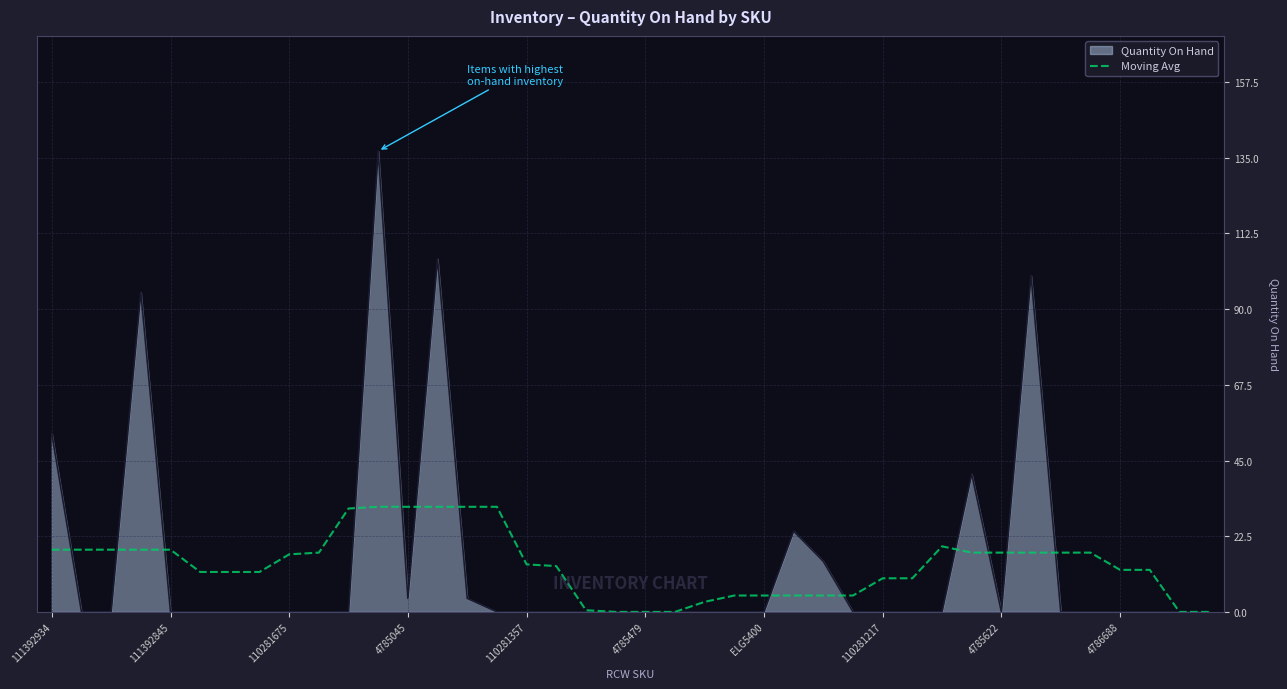

Which series has the largest range (max minus min)?

Quantity On Hand